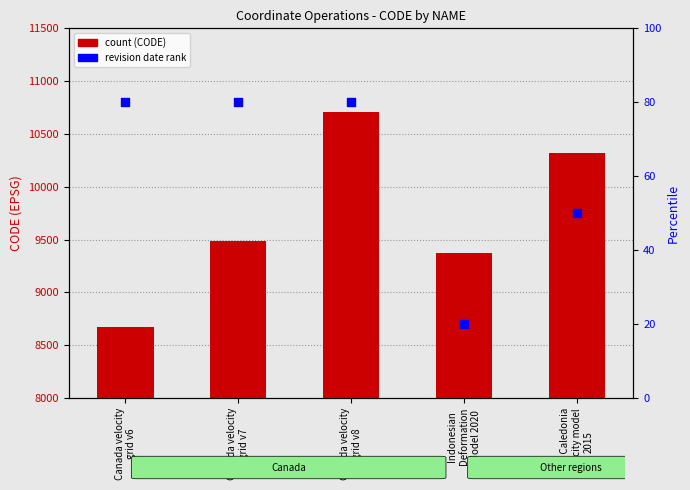

At how many categories does at least one series exceed 9546?

2